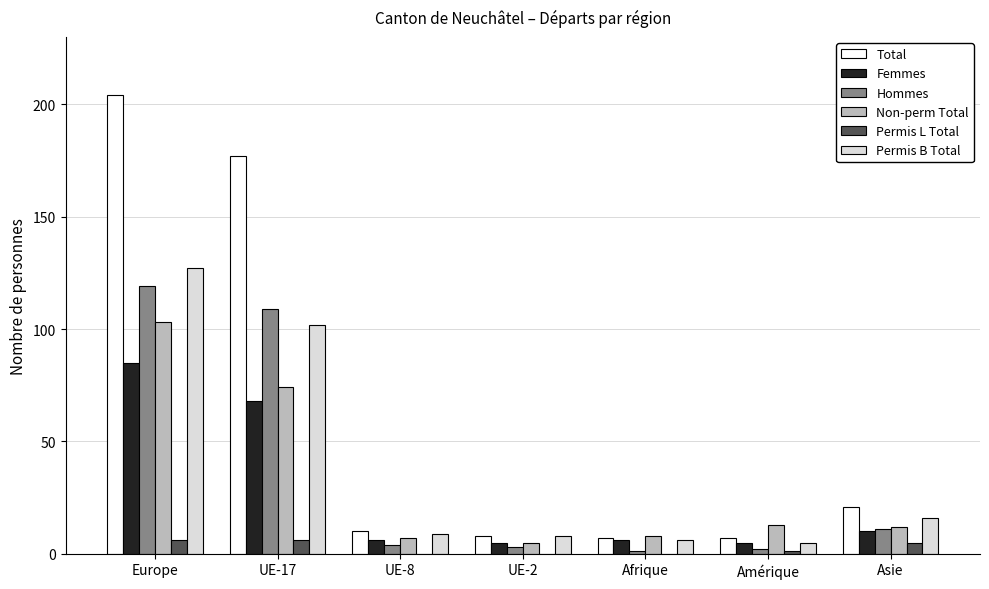

At which category is the sum across all series the highest?

Europe